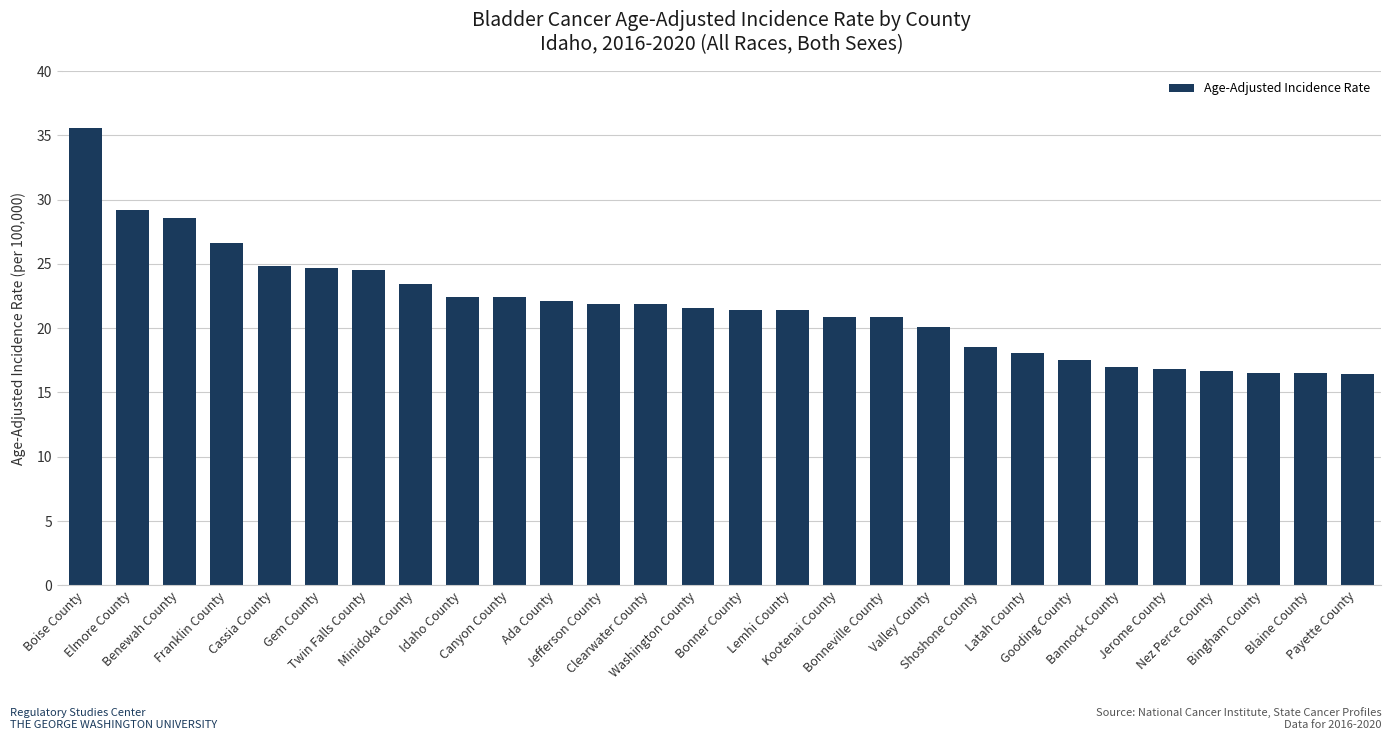

Is it true that the value at Gooding County is 28.6?

False